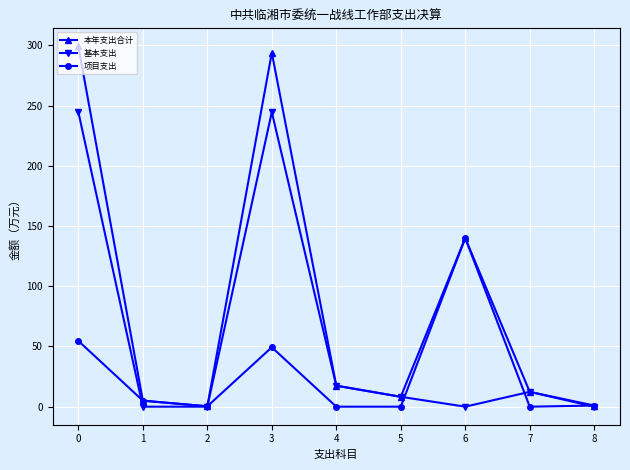

What are all the series names shown in the legend?

本年支出合计, 基本支出, 项目支出